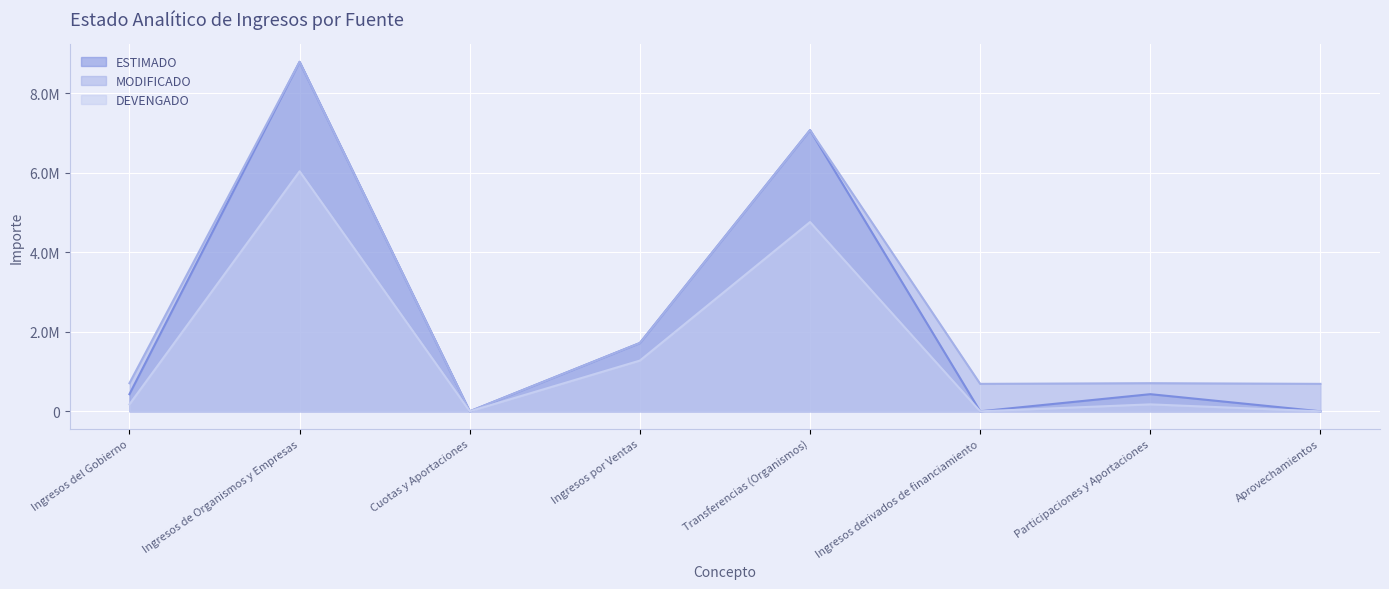

How many interior local valleys does the ESTIMADO series have?

2